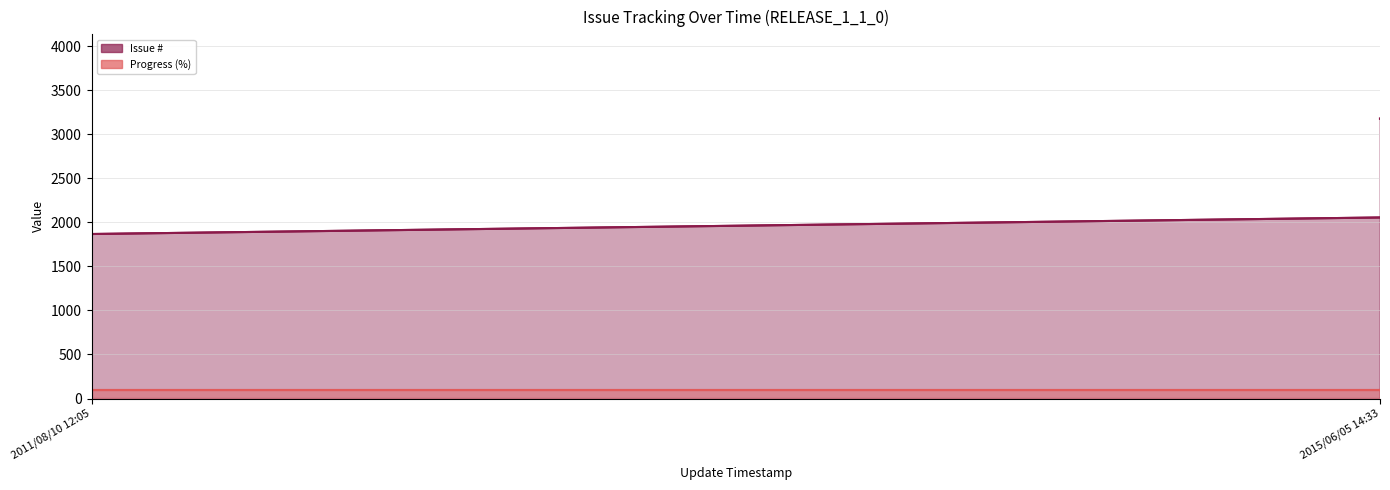

True or false: Progress (%) and Issue # intersect in this chart.

False